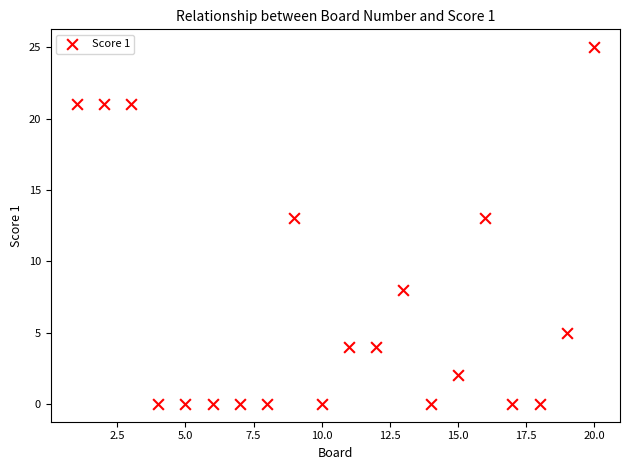

What is the range of X values (max minus min)?

19